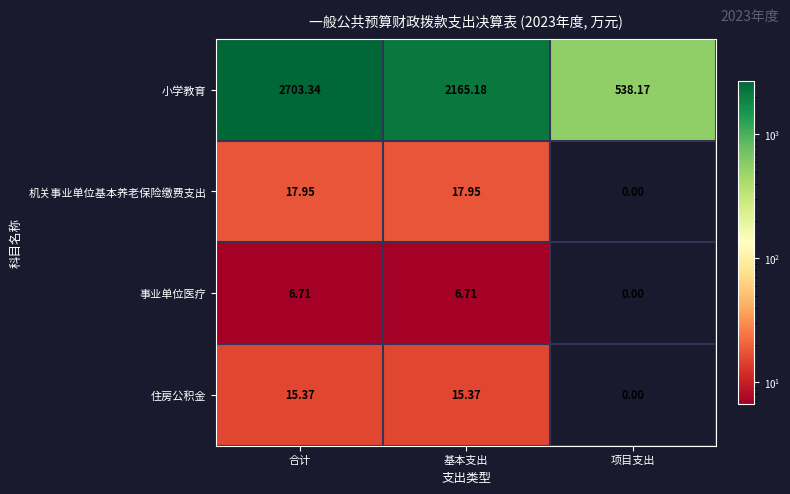

At which category is the sum across all series the highest?

合计